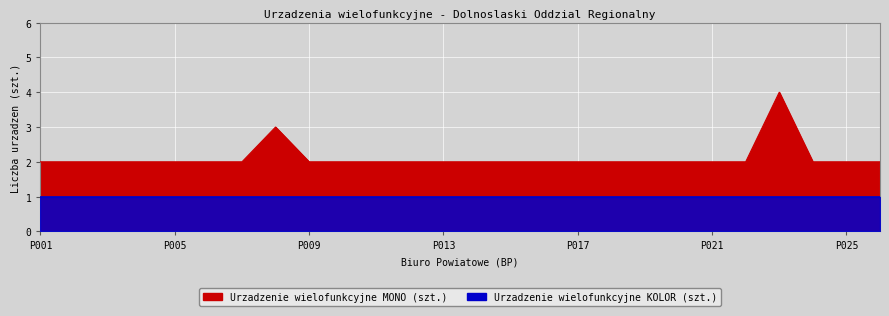

Which has a higher value, P002 or P001?

P002